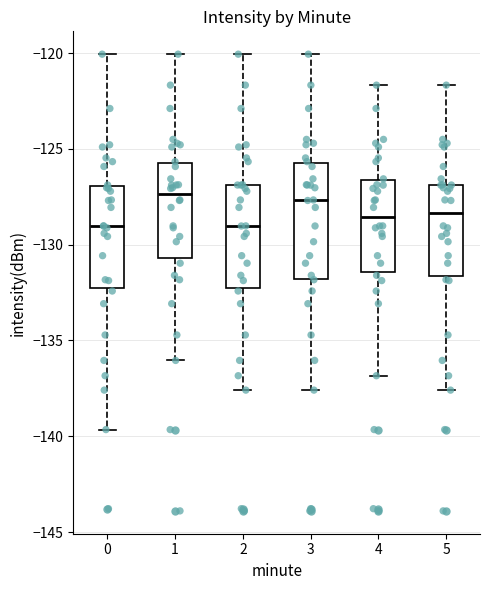

Reading left to right, transcribe this box plot: for each box, give where its median line is, the range the box spans, and where its two whiskers end, as read against the y-axis. The values are not printed on the chart, so give them approximately, as read against the axis.

0: median -129.0, box -132.5 to -127.0, whiskers -139.5 to -120.0
1: median -127.5, box -130.5 to -125.5, whiskers -136.0 to -120.0
2: median -129.0, box -132.5 to -127.0, whiskers -137.5 to -120.0
3: median -127.5, box -132.0 to -125.5, whiskers -137.5 to -120.0
4: median -128.5, box -131.5 to -126.5, whiskers -137.0 to -121.5
5: median -128.5, box -131.5 to -127.0, whiskers -137.5 to -121.5